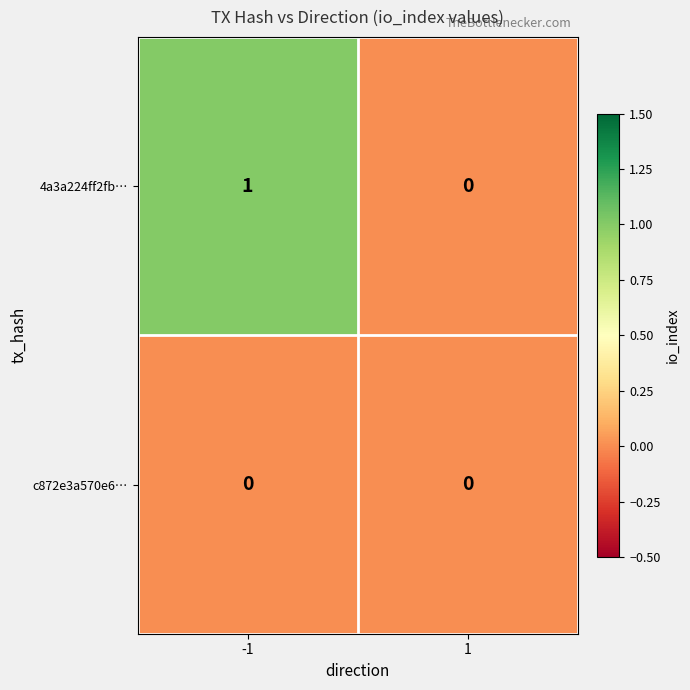

Rank the series by their average value, from lowest to highest.

c872e3a570e6…, 4a3a224ff2fb…